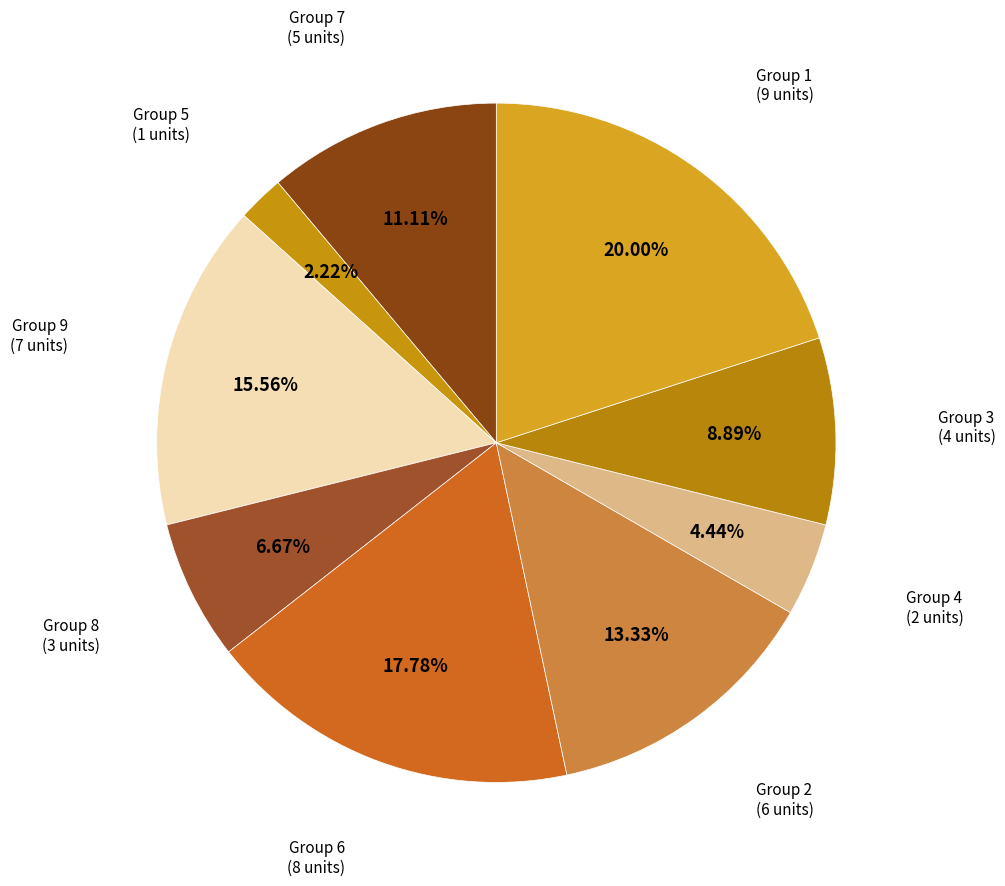

Count the number of slices in the pie.

9